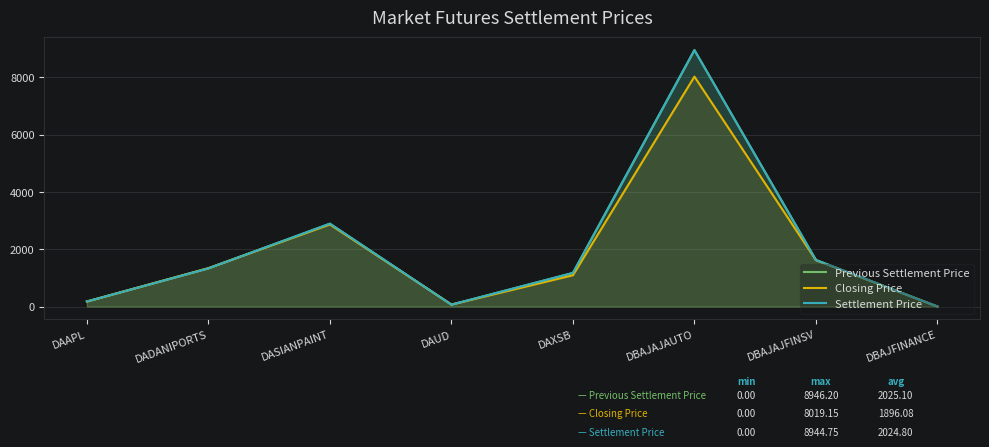

Rank the series by their maximum value, from highest to lowest.

Previous Settlement Price, Settlement Price, Closing Price